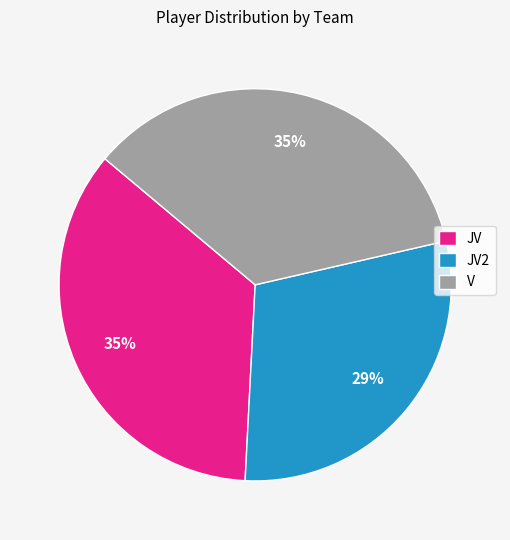

The JV slice represents 35% of the pie. True or false?

True